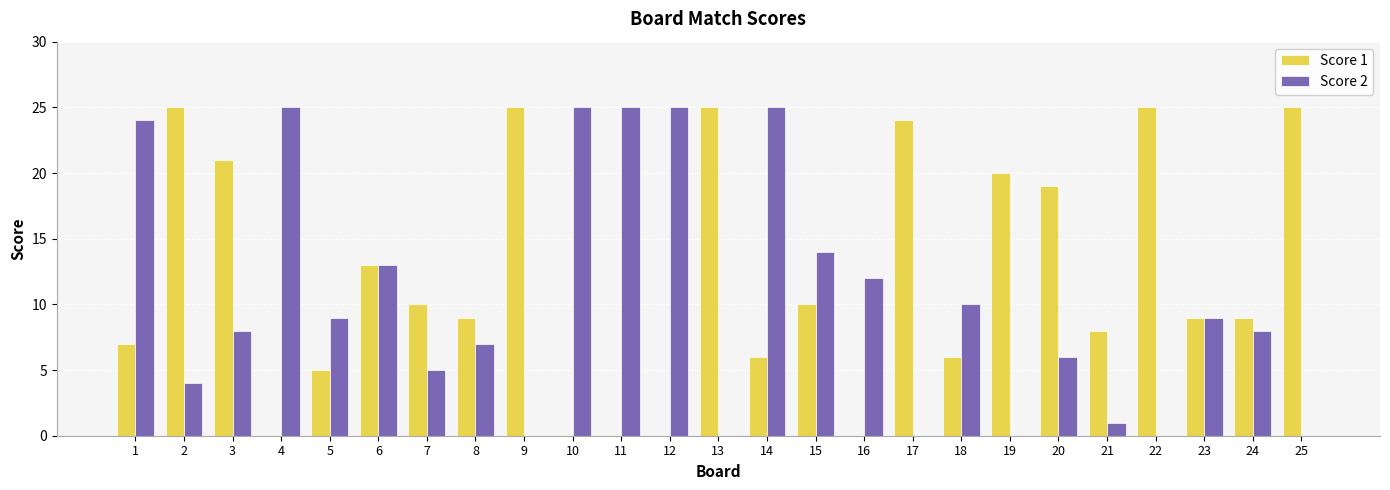

What is the sum of all Score 2 values?

255